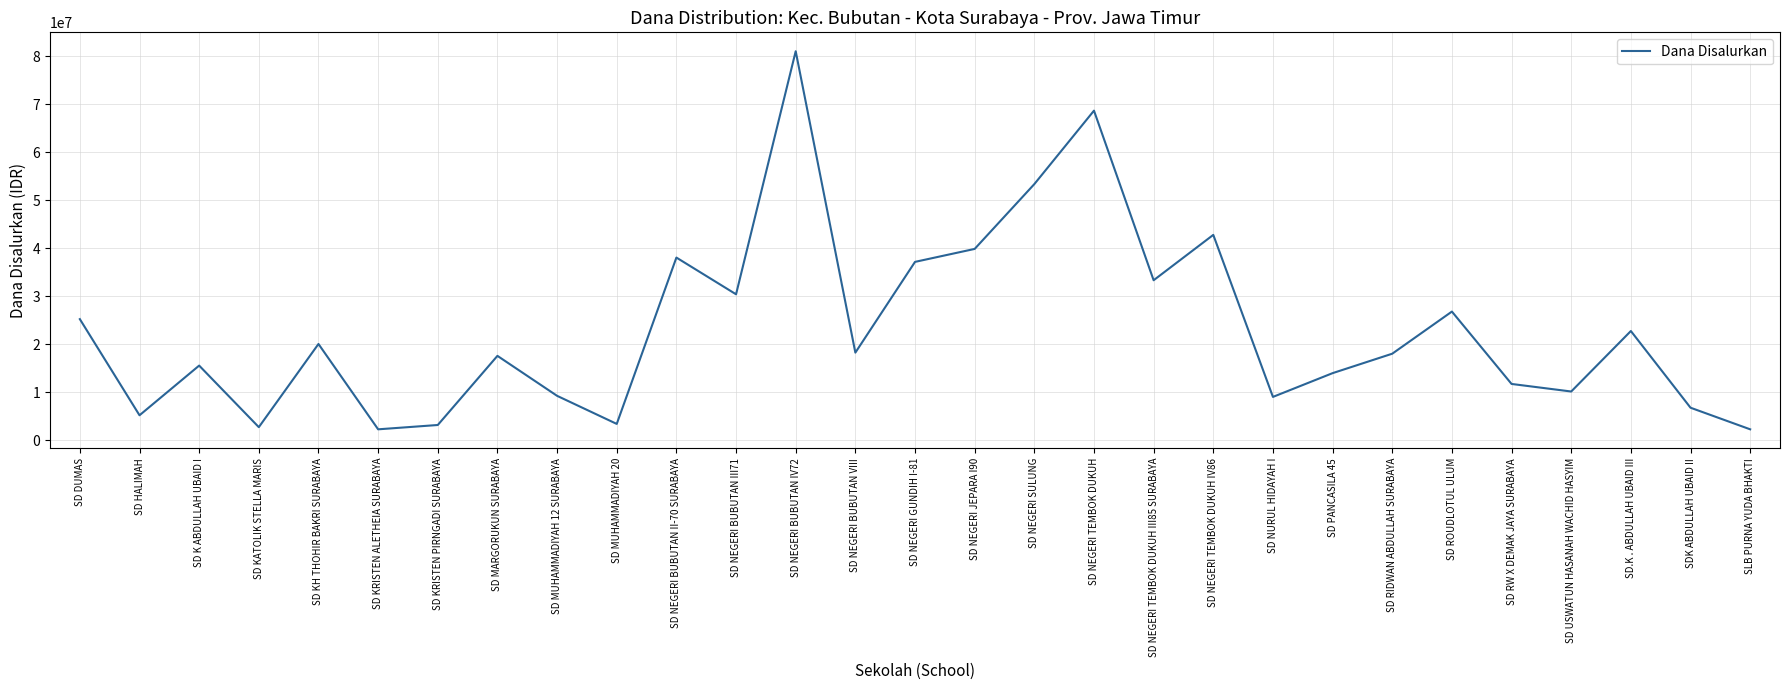

What is the greatest value displayed?

81000000